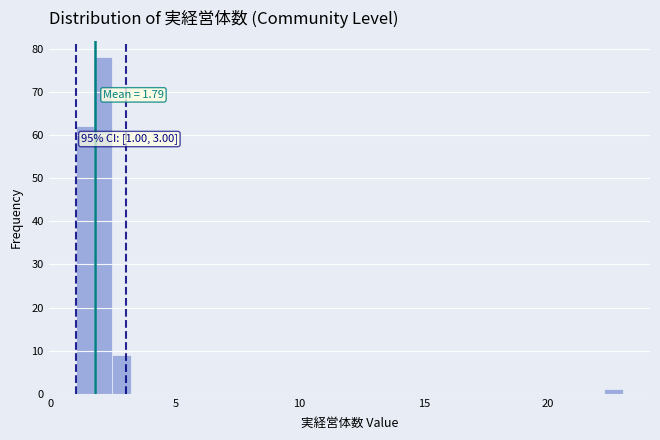

Read against the x-axis, roughly where is the centre of the tallest bar?

2.0